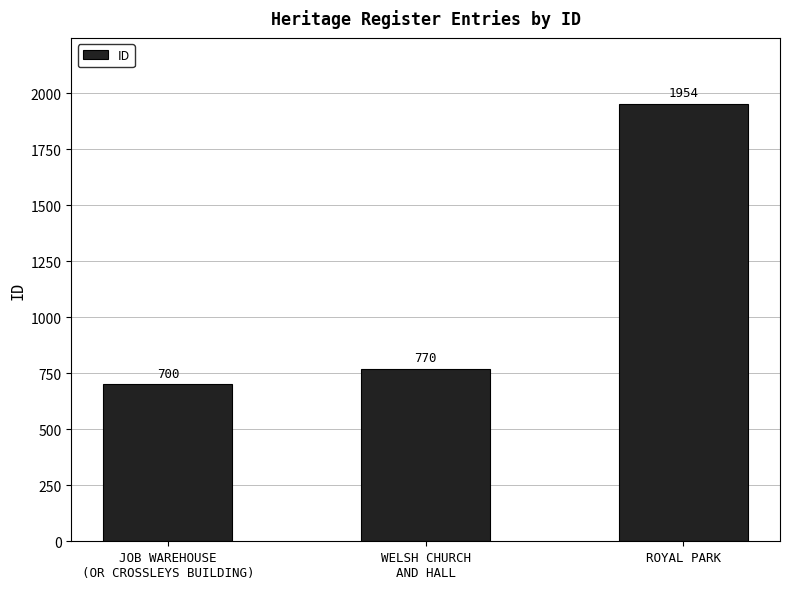

Which has a higher value, ROYAL PARK or WELSH CHURCH
AND HALL?

ROYAL PARK